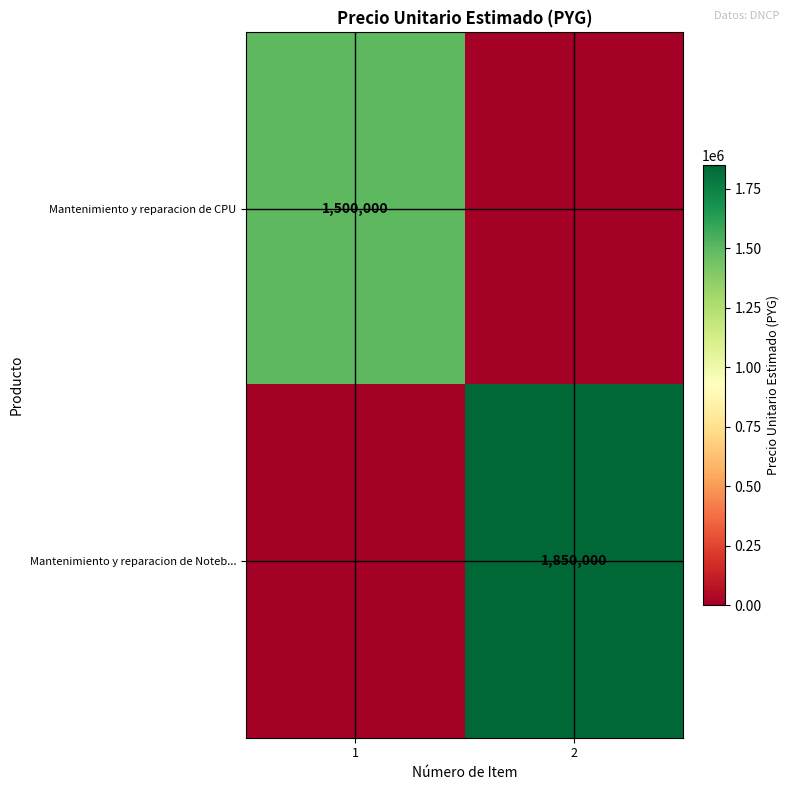

At how many categories does at least one series exceed 1848795?

1